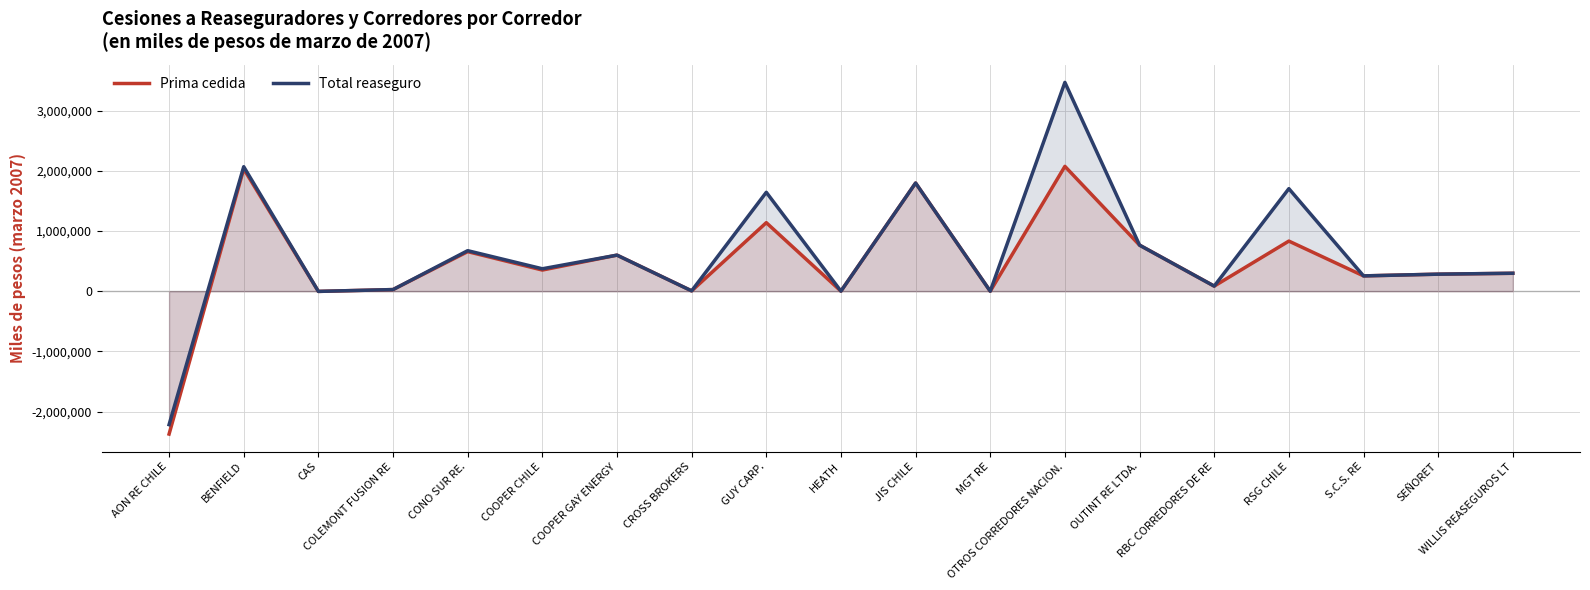

The value of Total reaseguro at RSG CHILE is 1704106. True or false?

True